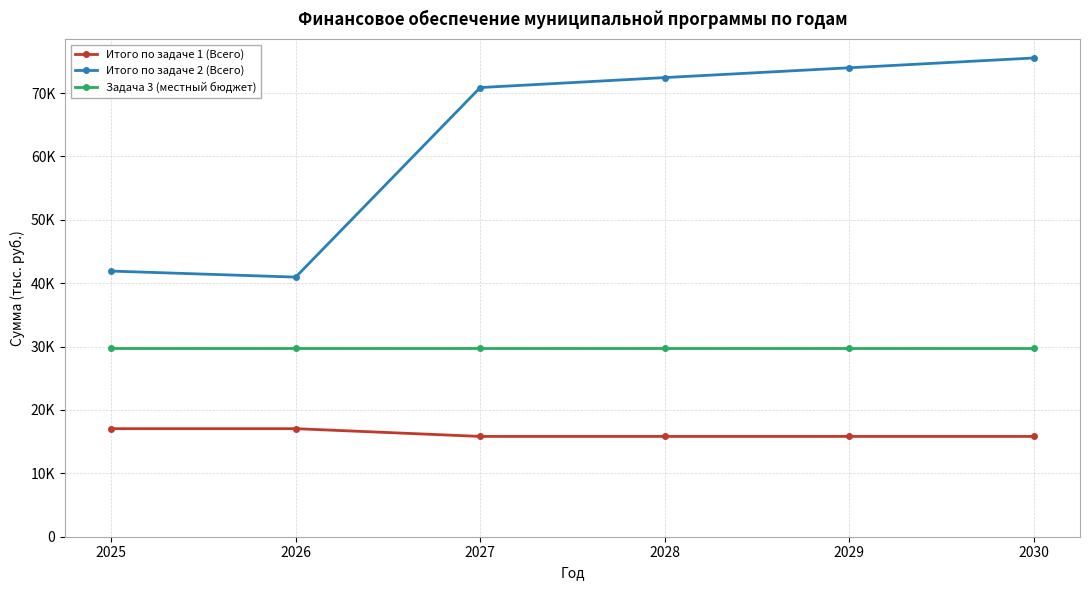

What are all the series names shown in the legend?

Итого по задаче 1 (Всего), Итого по задаче 2 (Всего), Задача 3 (местный бюджет)